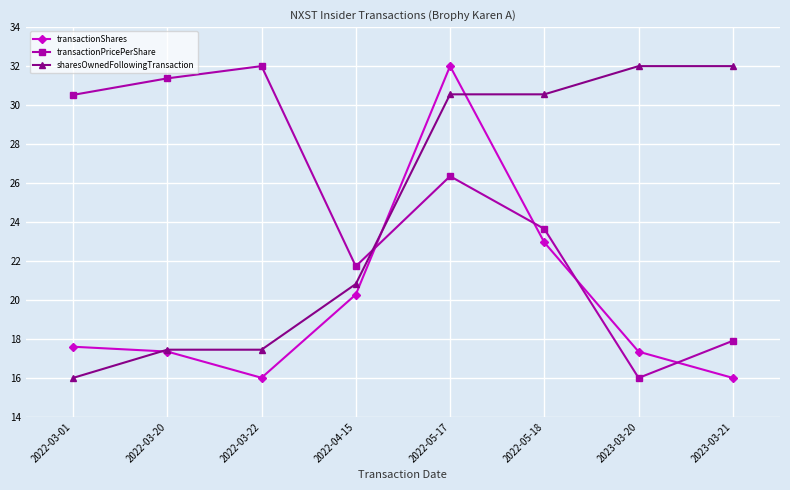

What is the average value of the transactionShares series?

19.9